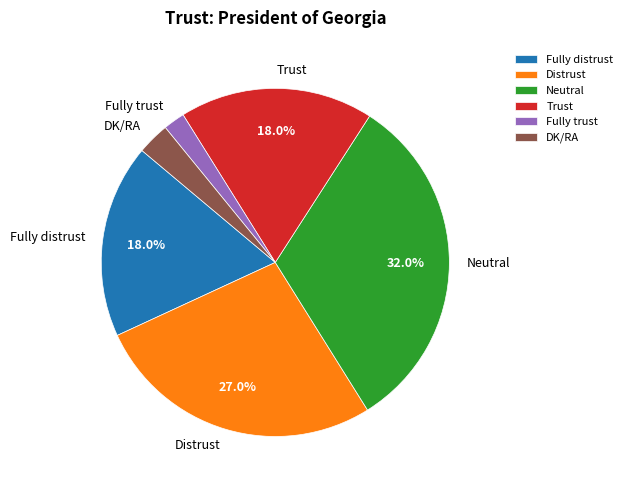

Between Distrust and Fully distrust, which is larger?

Distrust